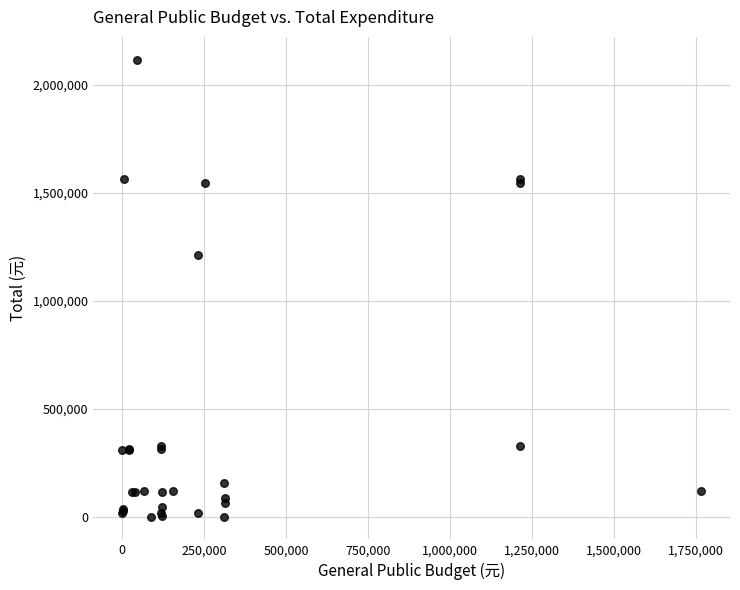

What Y value in the scatter plot is closest to 1059246?

1213071.8